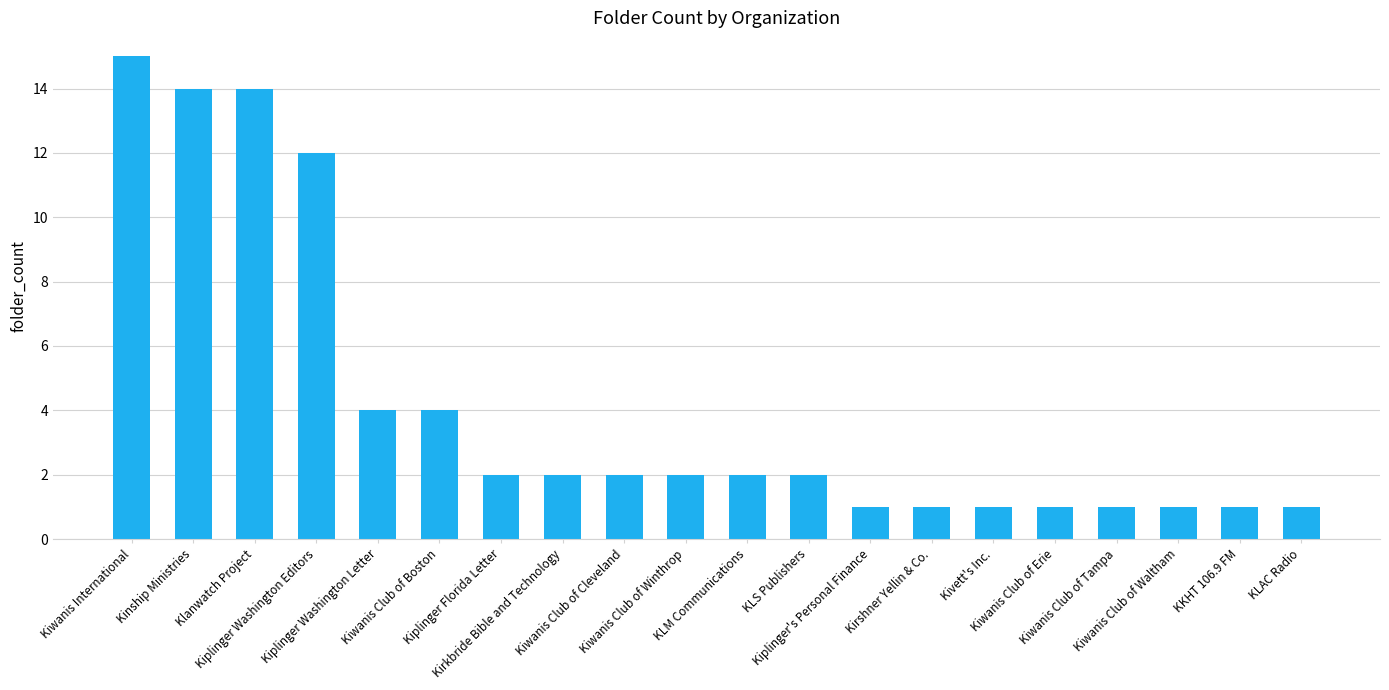

What is the value of the 3rd bar from the left?

14